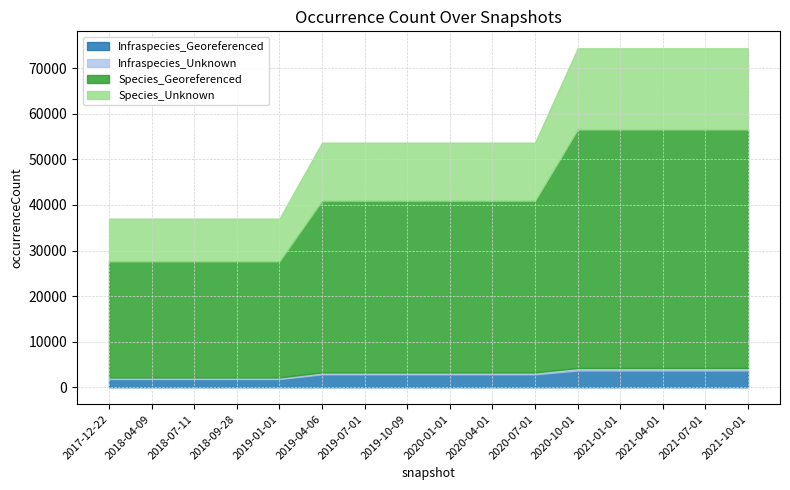

Which series has the widest spread of values?

Species_Georeferenced